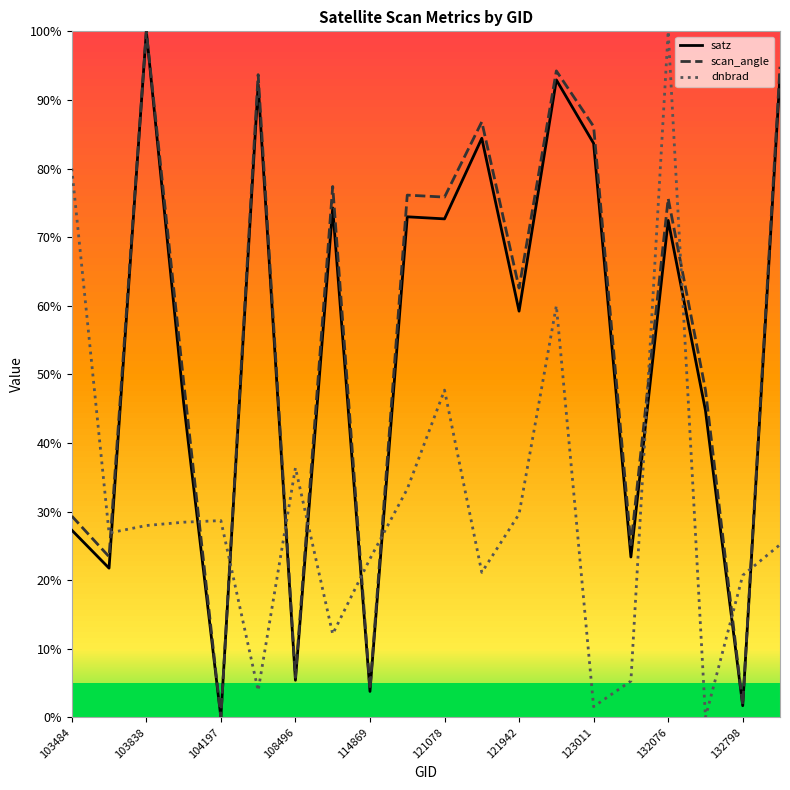

Count the number of data series in this chart.

3